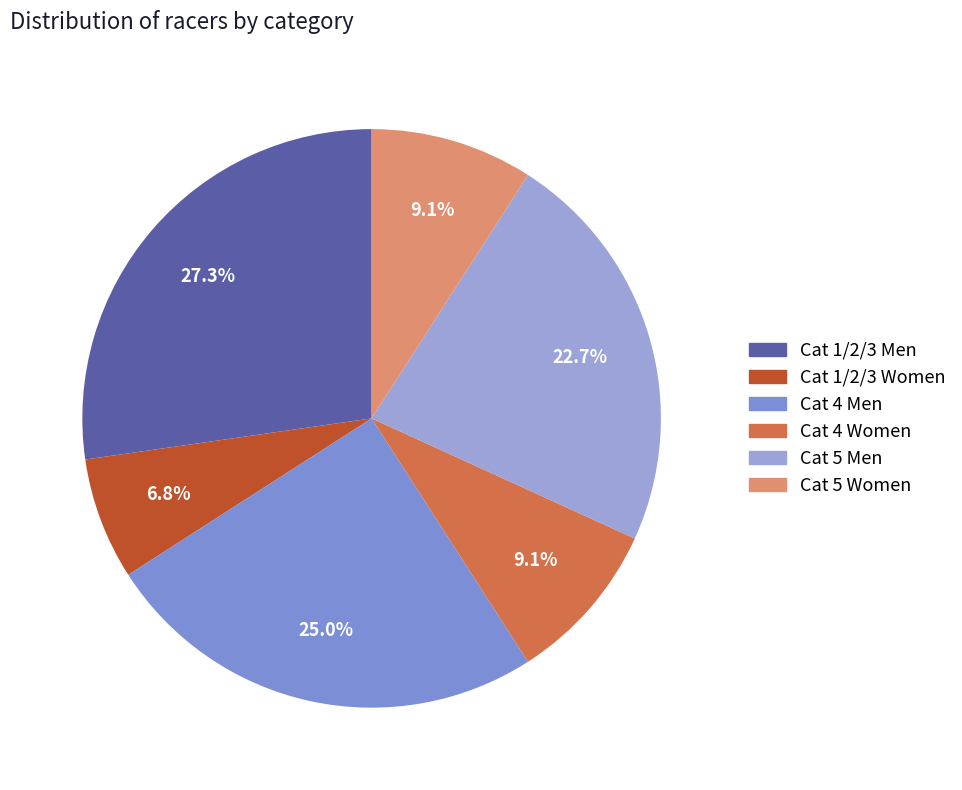

What percentage is the Cat 4 Women slice, to the nearest percent?

9%